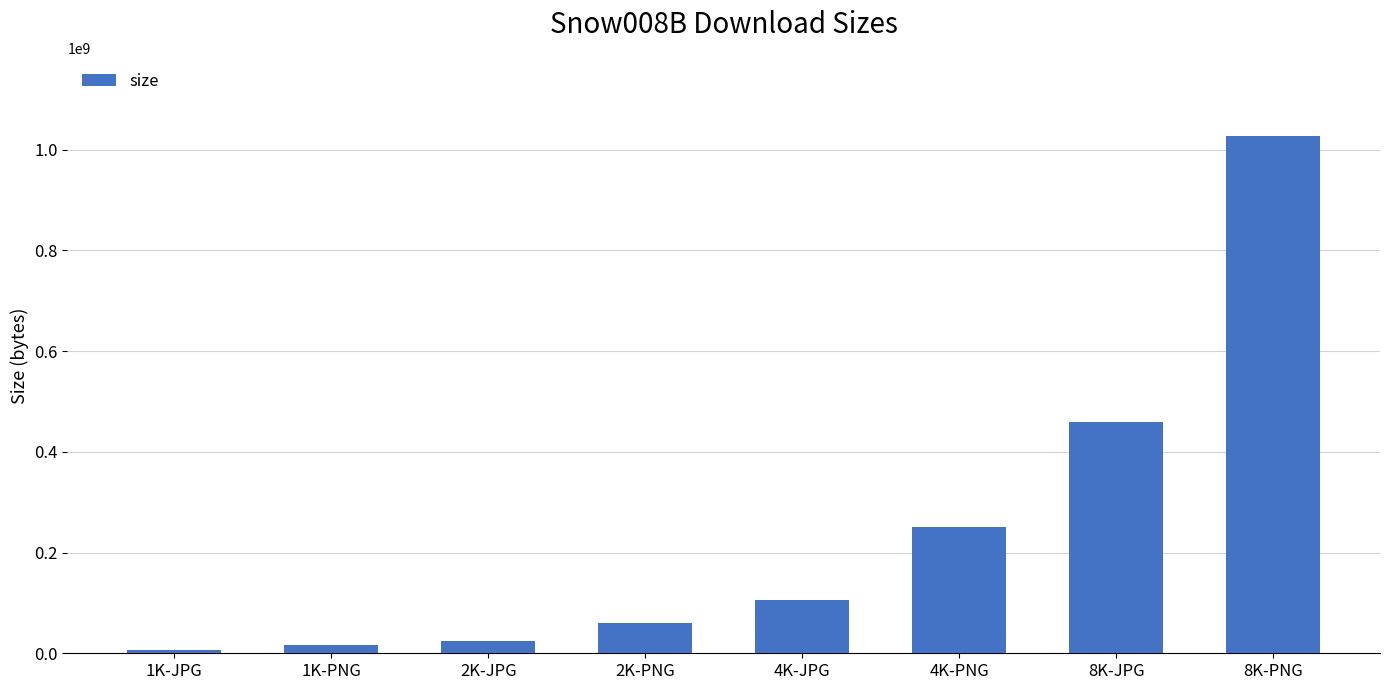

What is the greatest value displayed?

1027798875